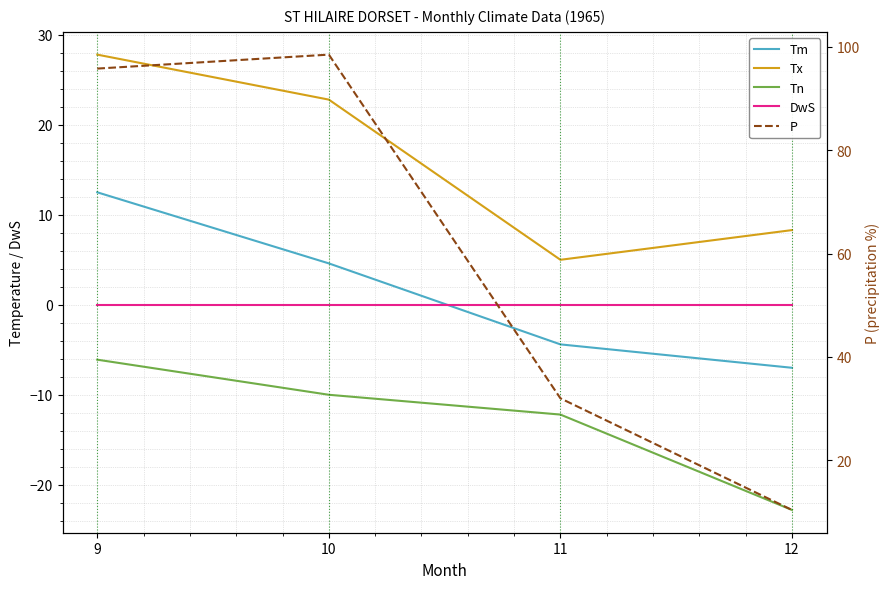

Is it true that Tx equals 27.8 at 9?

True